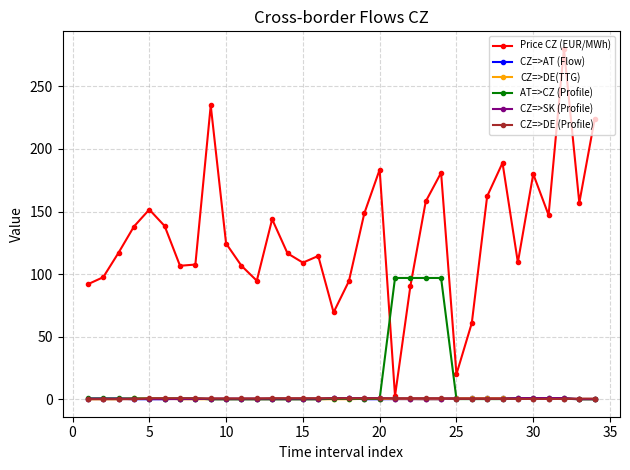

What is the average value of the CZ=>AT (Flow) series?

0.3